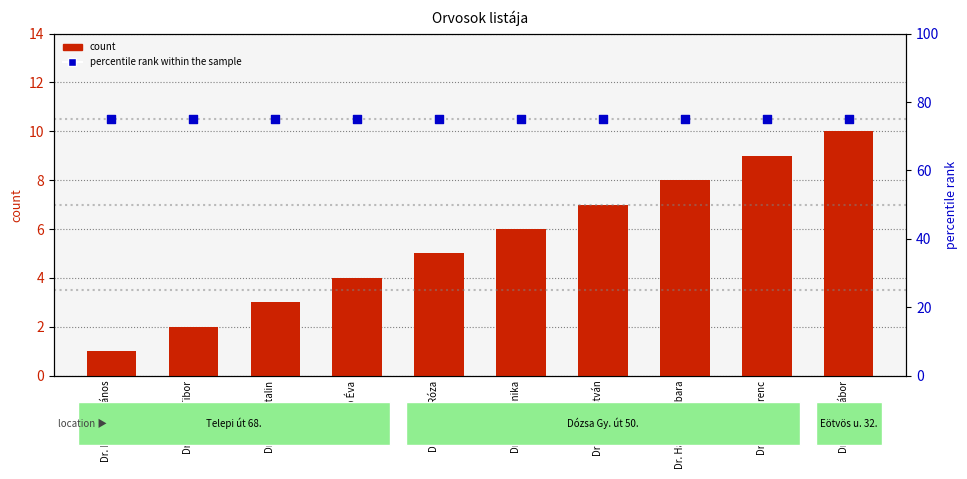

Which series has the largest total across all categories?

percentile rank within the sample